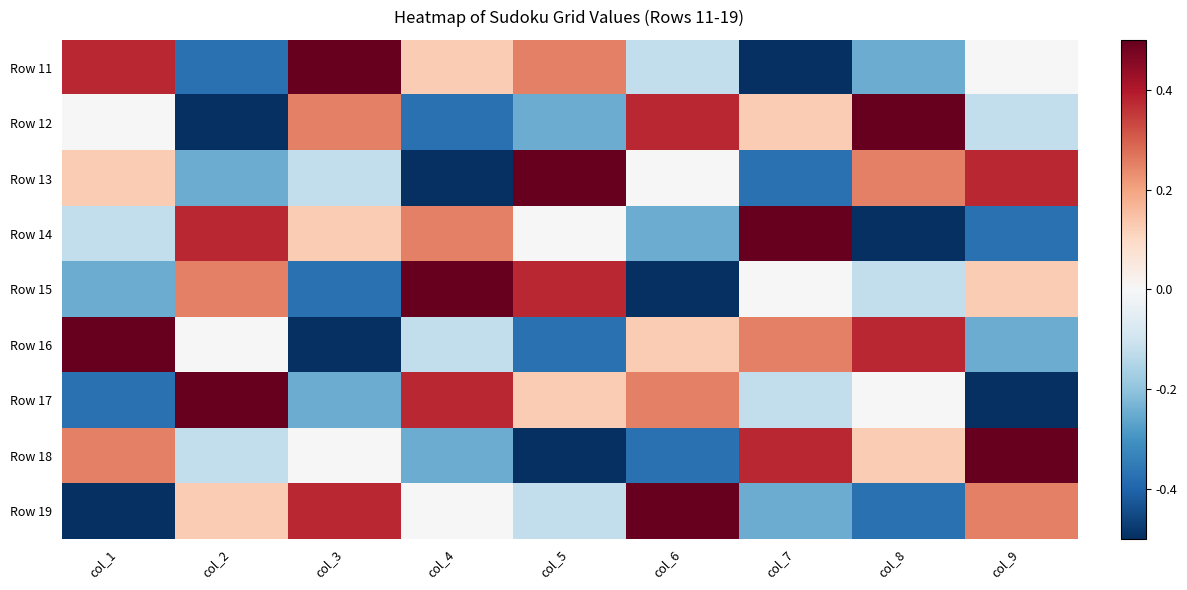

Rank the series at col_8 from lowest to highest value.

Row 14, Row 19, Row 11, Row 15, Row 17, Row 18, Row 13, Row 16, Row 12